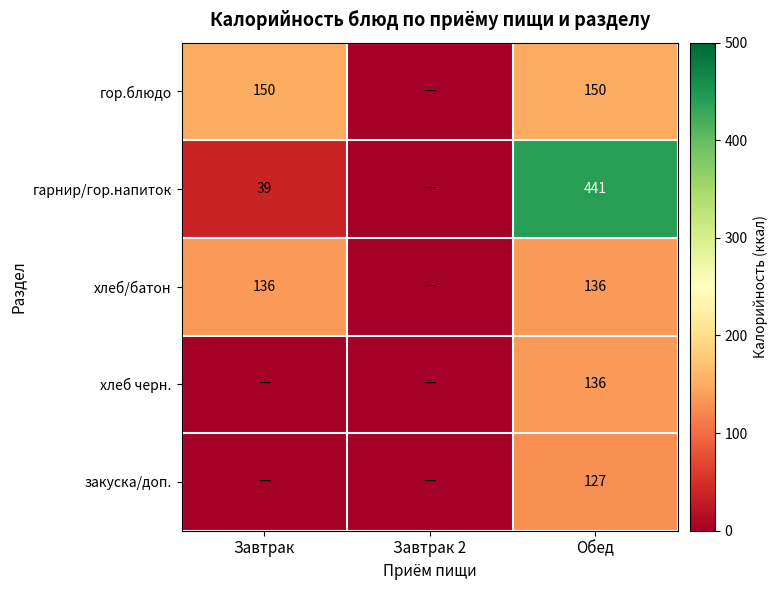

What is the total value across all series at Обед?

990